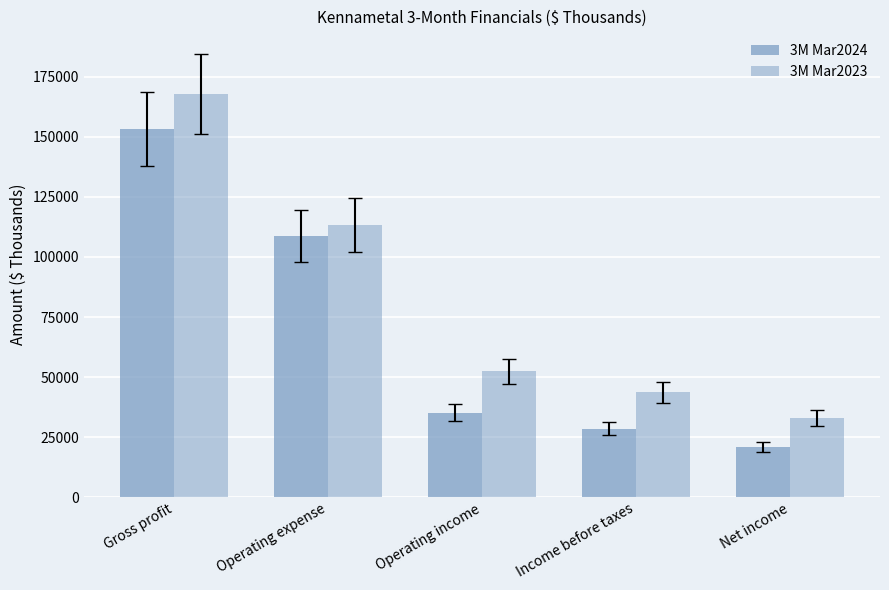

How many distinct data groups are displayed?

2